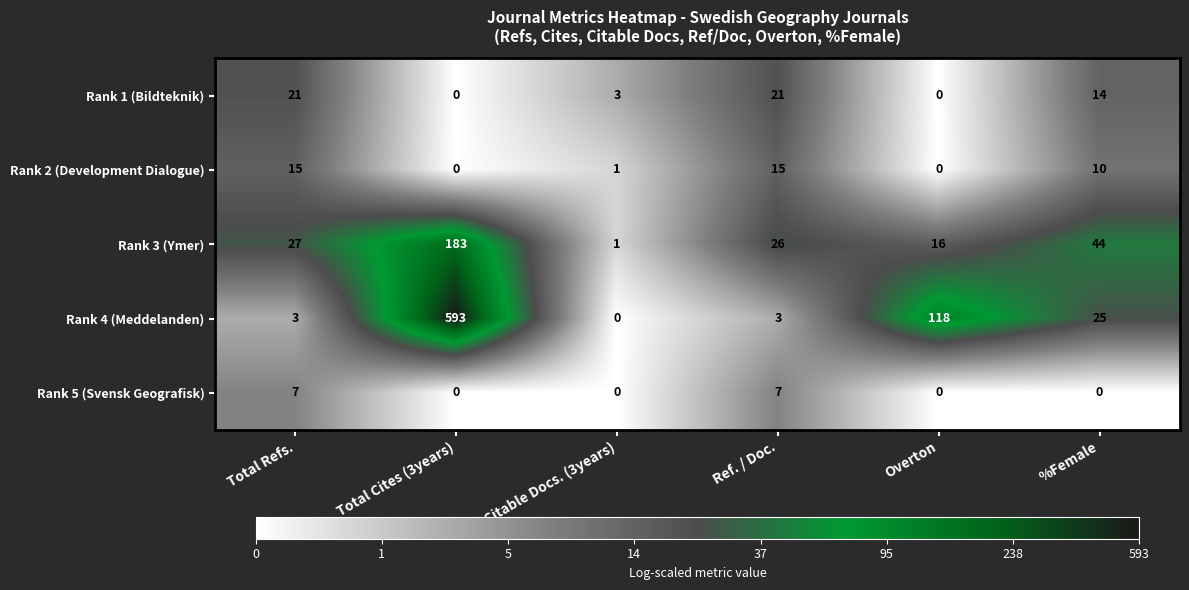

What is the difference between the highest and lowest values at Citable Docs. (3years)?

3